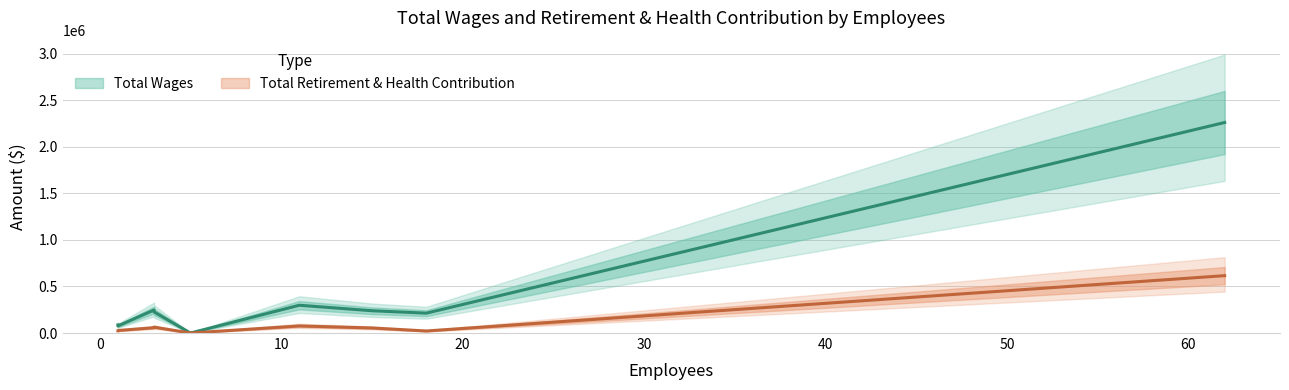

True or false: Total Wages and Total Retirement & Health Contribution intersect in this chart.

False